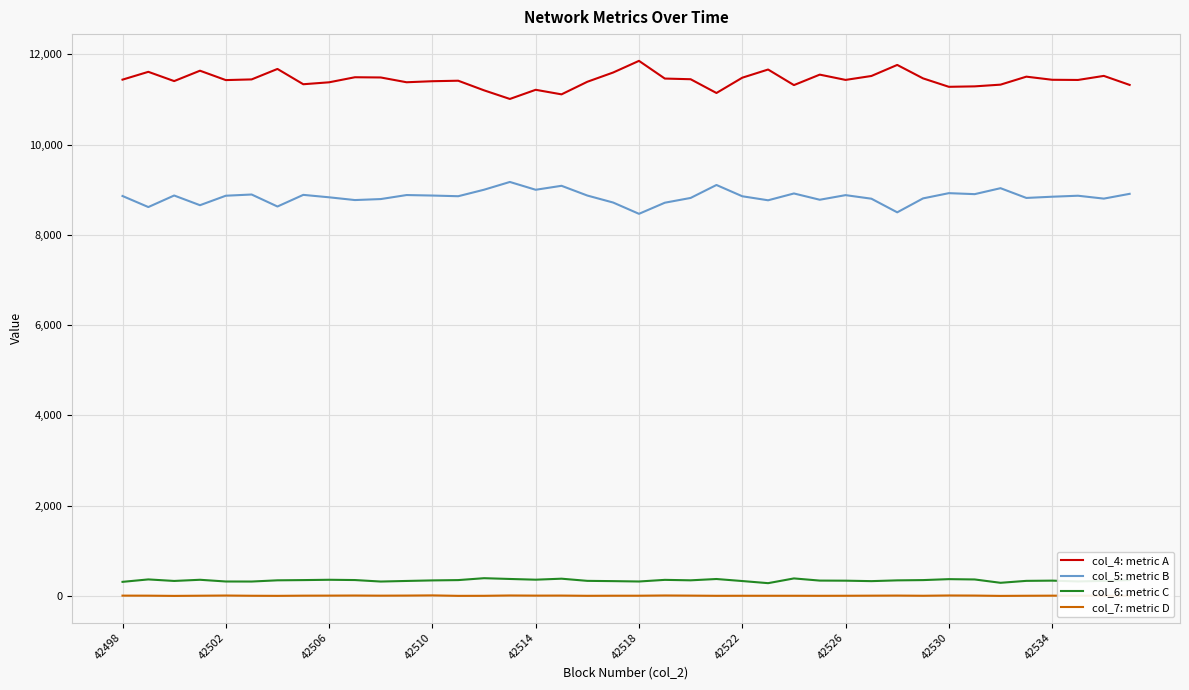

Which series has the largest total across all categories?

col_4: metric A